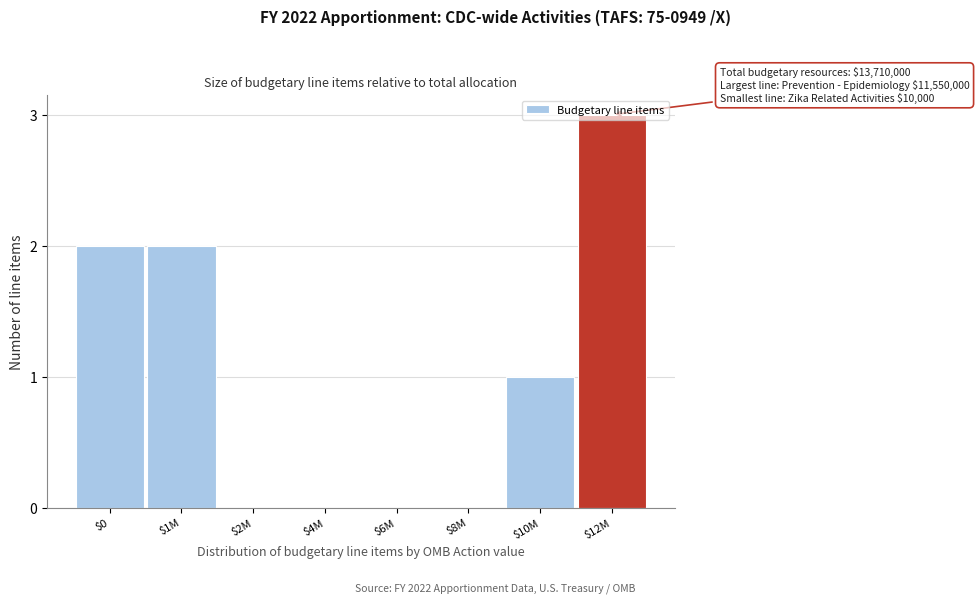

What is the sum of all values?

8